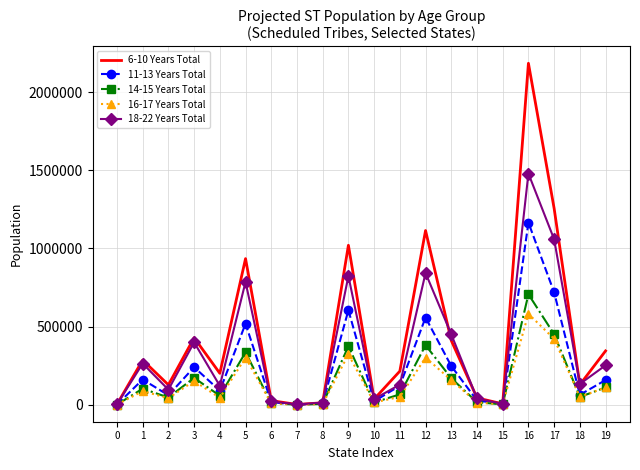

What is the greatest value displayed?

2184388